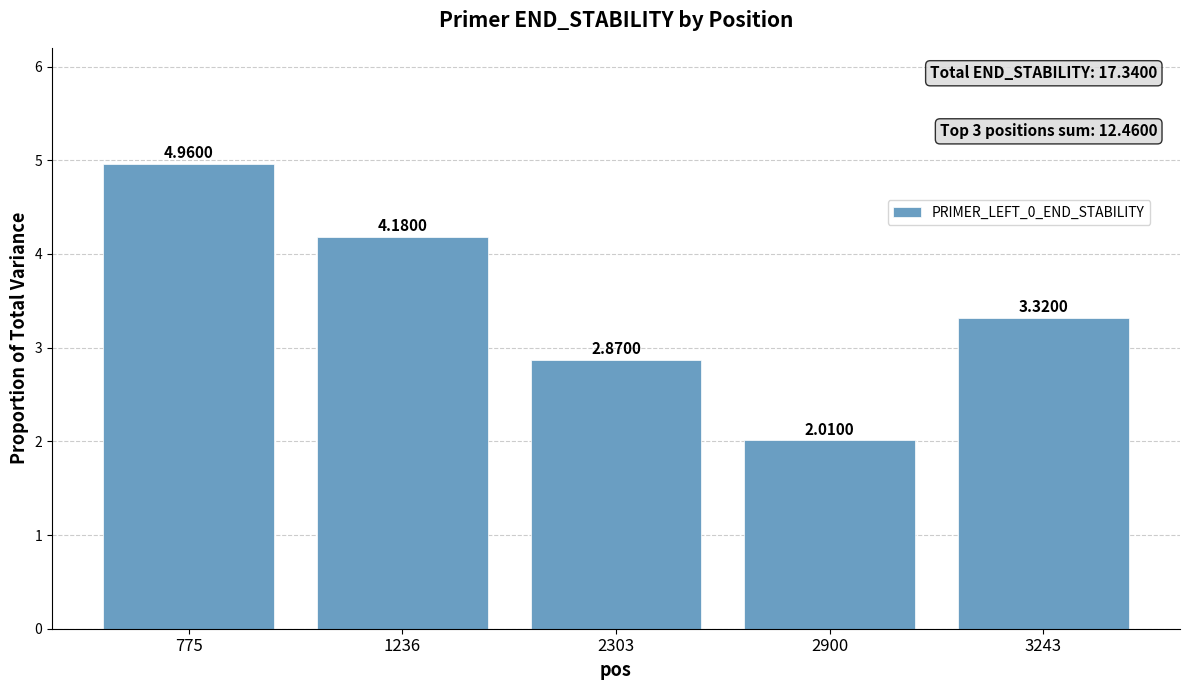

What is the difference between the values at 3243 and 775?

1.6